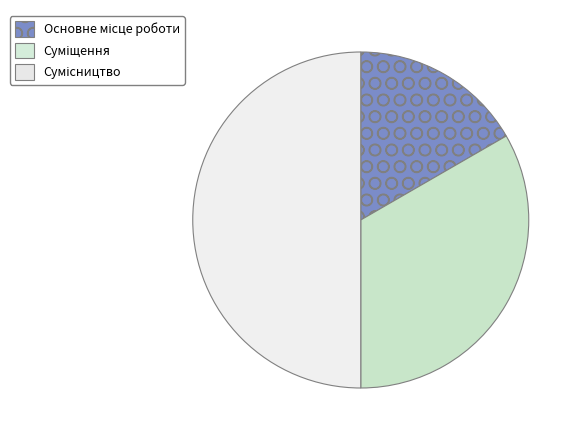

How many slices are in this pie chart?

3